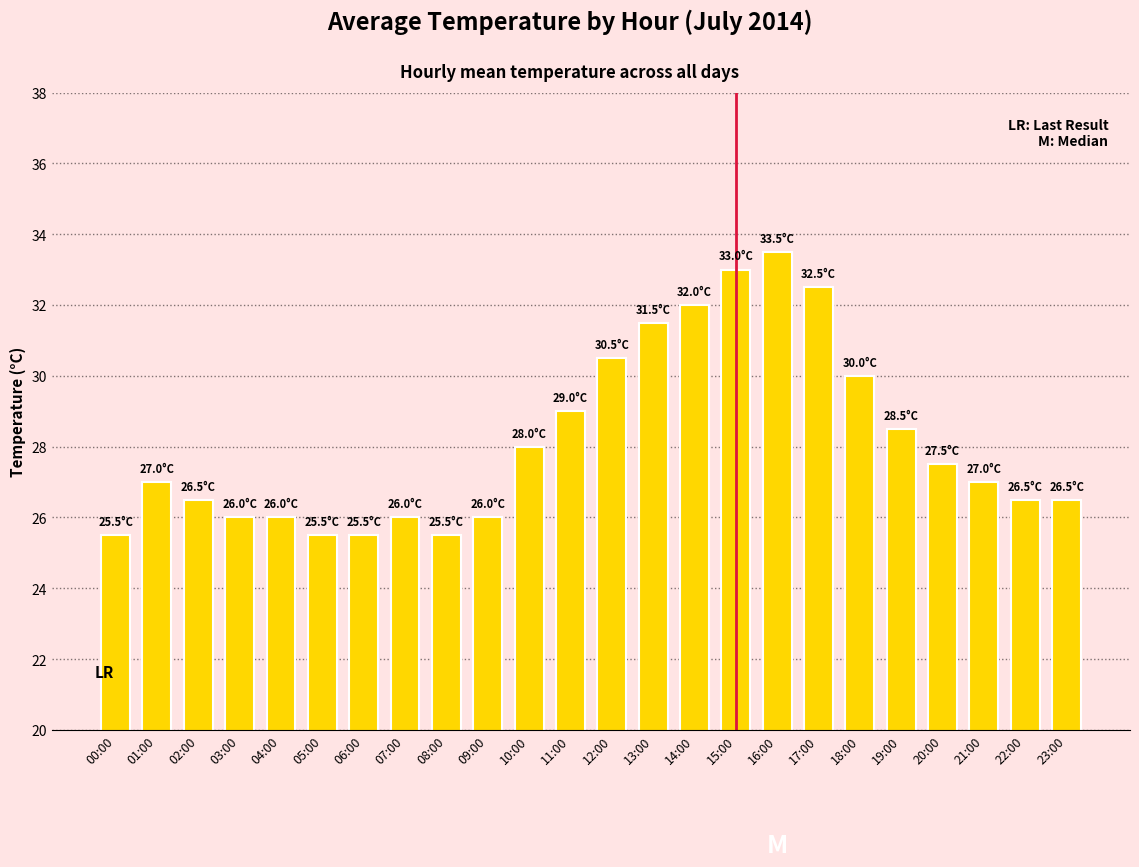

Count the number of categories in the chart.

24